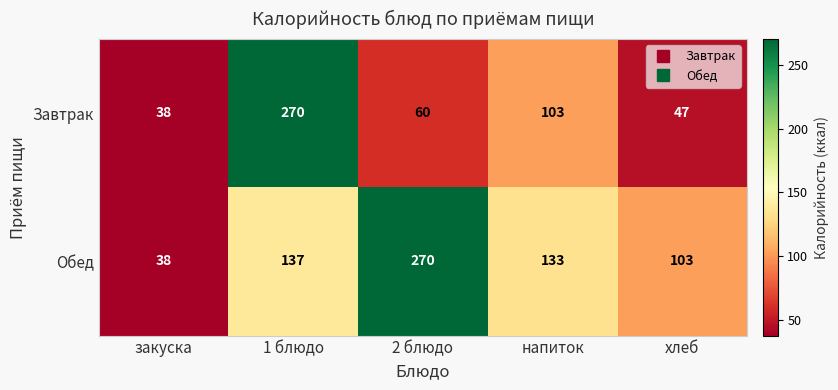

How many distinct data groups are displayed?

2